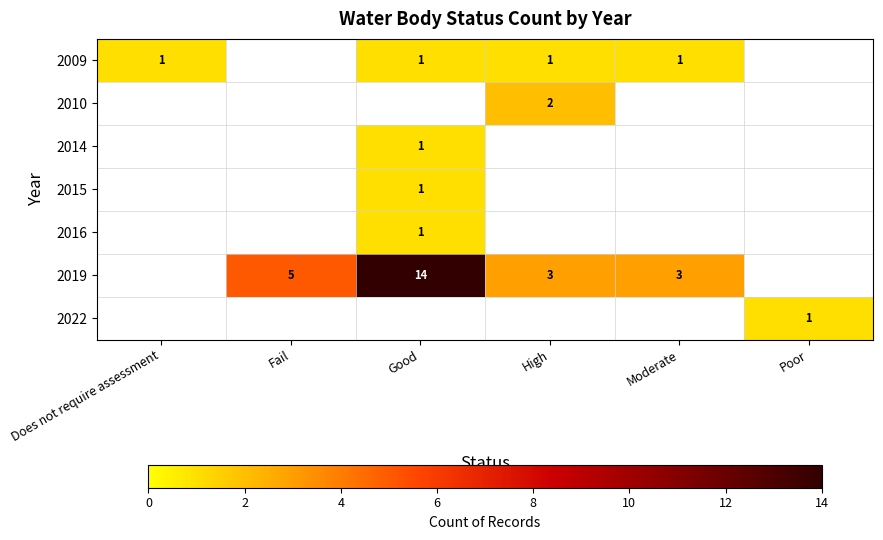

The 2019 series shows 24 at Good. True or false?

False